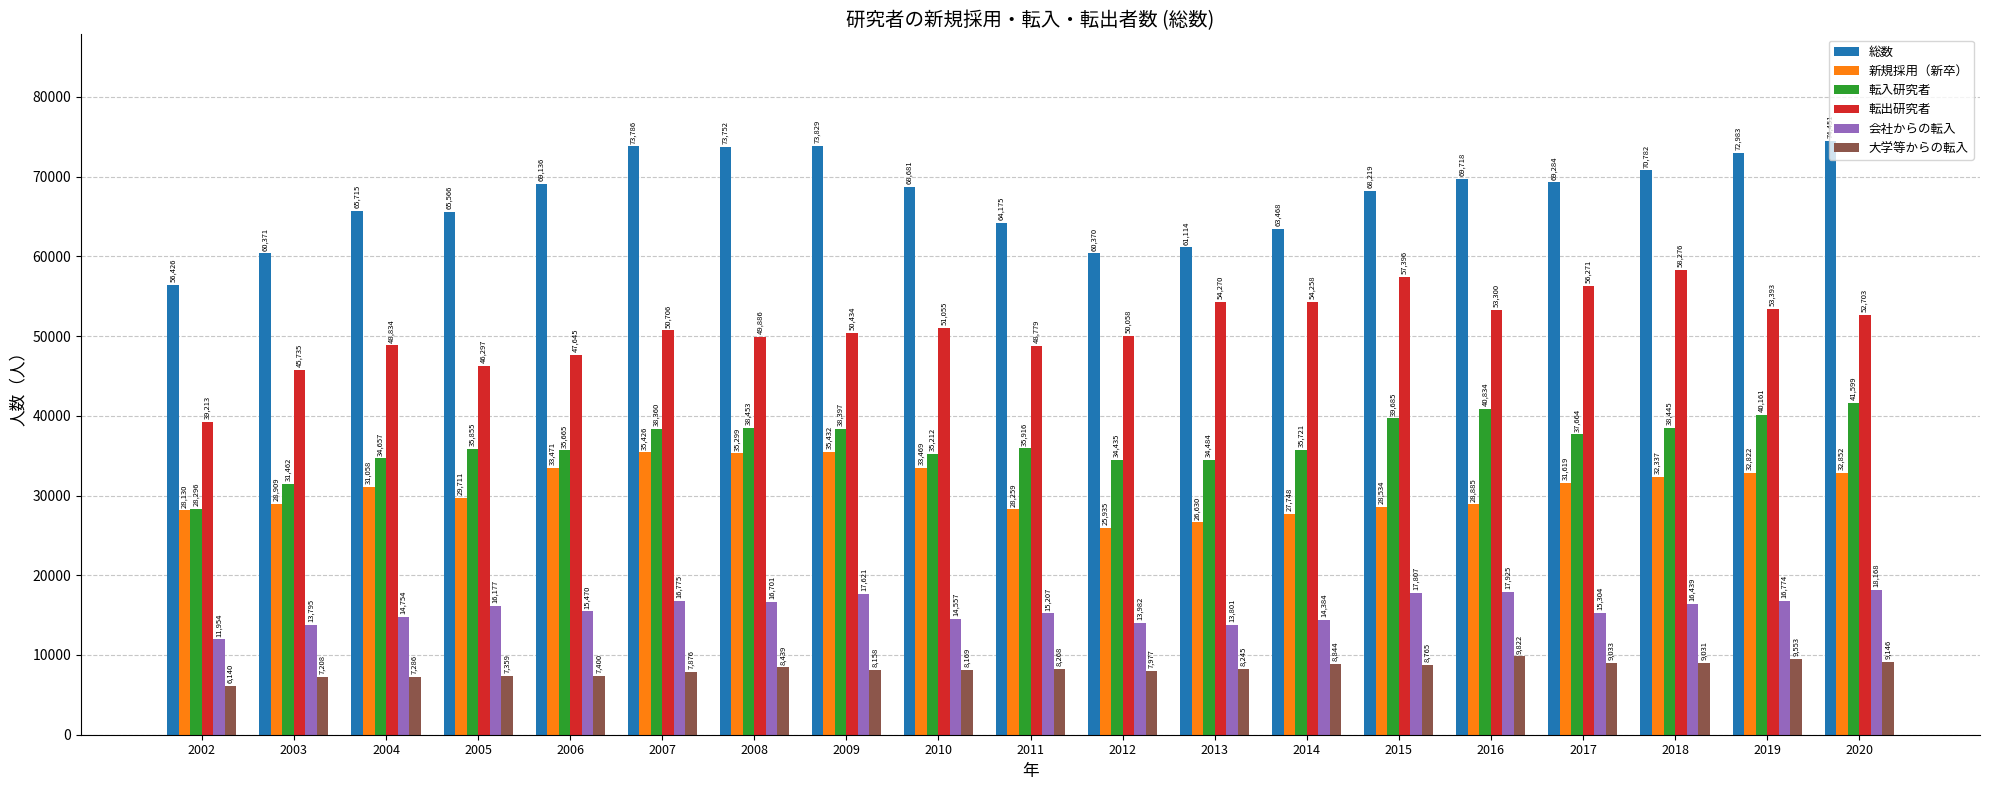

What is the average value of the 転入研究者 series?

36595